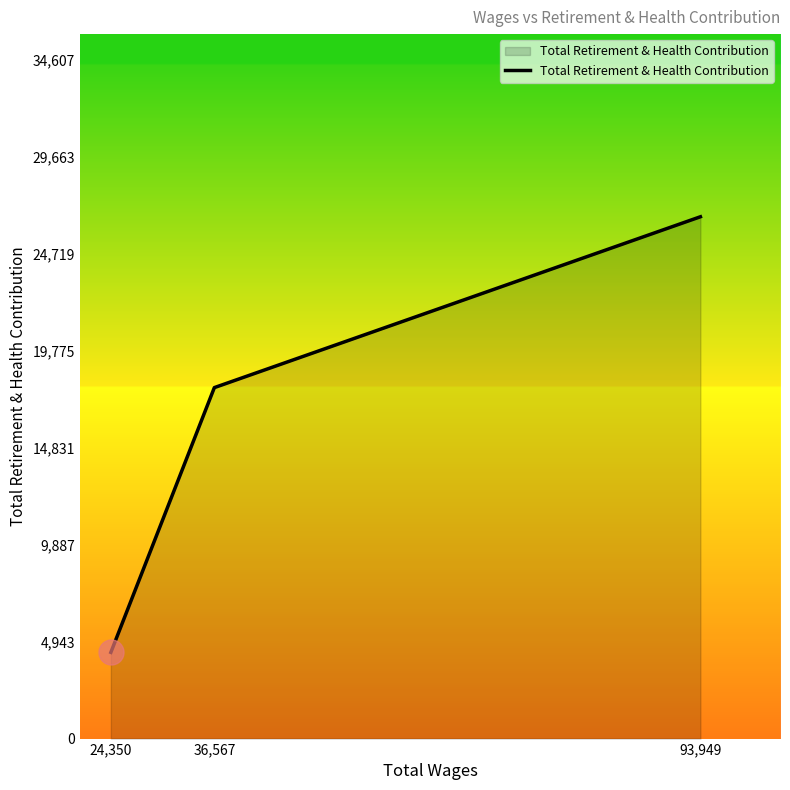

Reading right to left, extract all data points from this chart.

26621	17905	4398